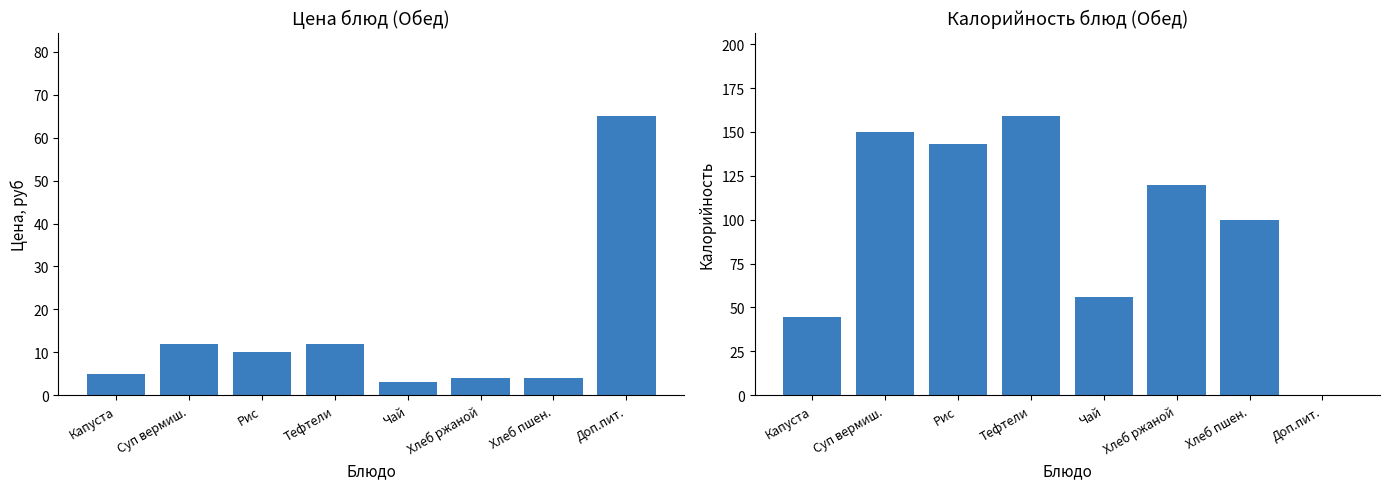

What is the label of the 3rd bar from the right?

Хлеб ржаной